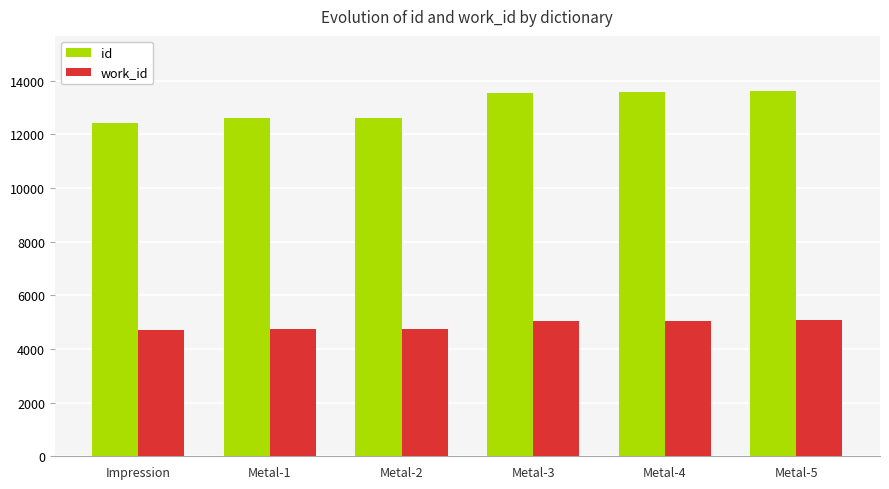

What is the smallest value displayed?

4695